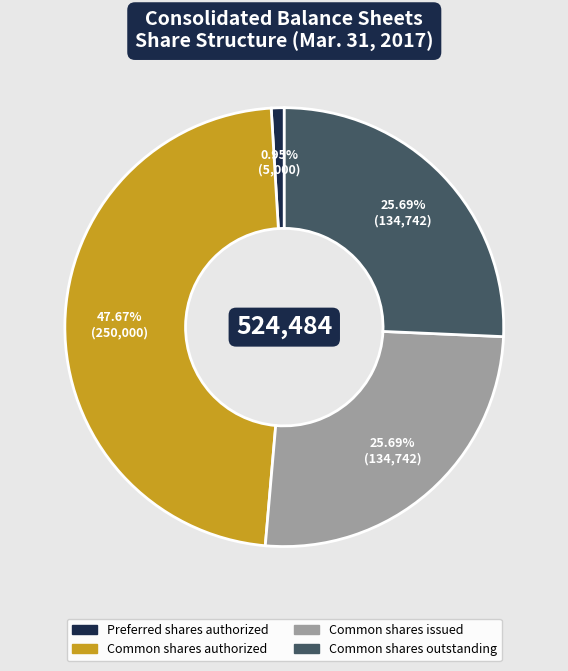

Count the number of slices in the pie.

4